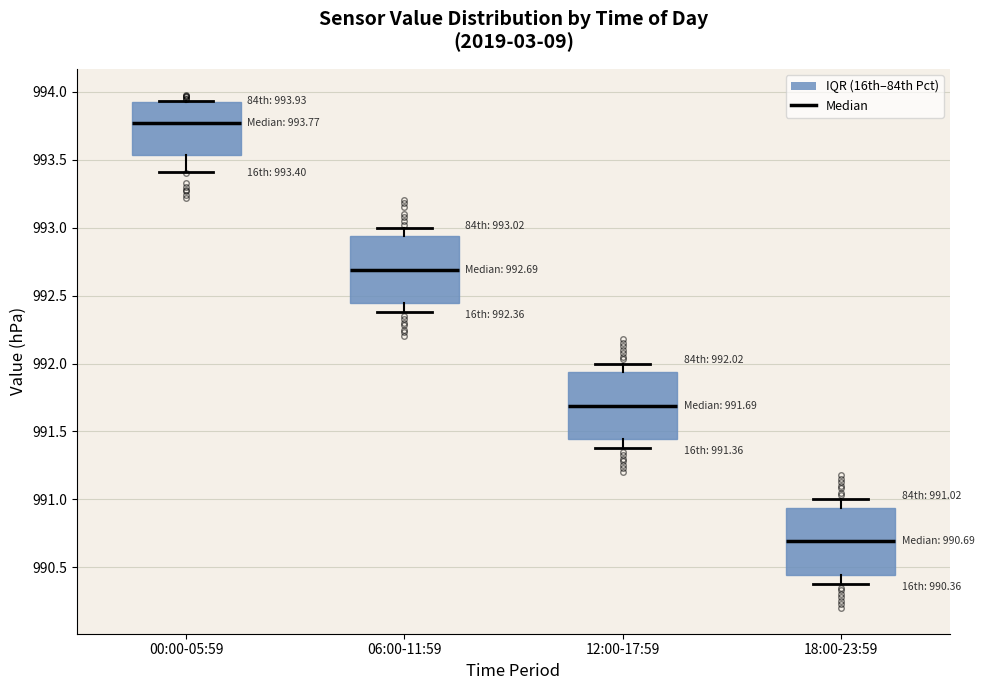

Which box has the lowest median line?

18:00-23:59